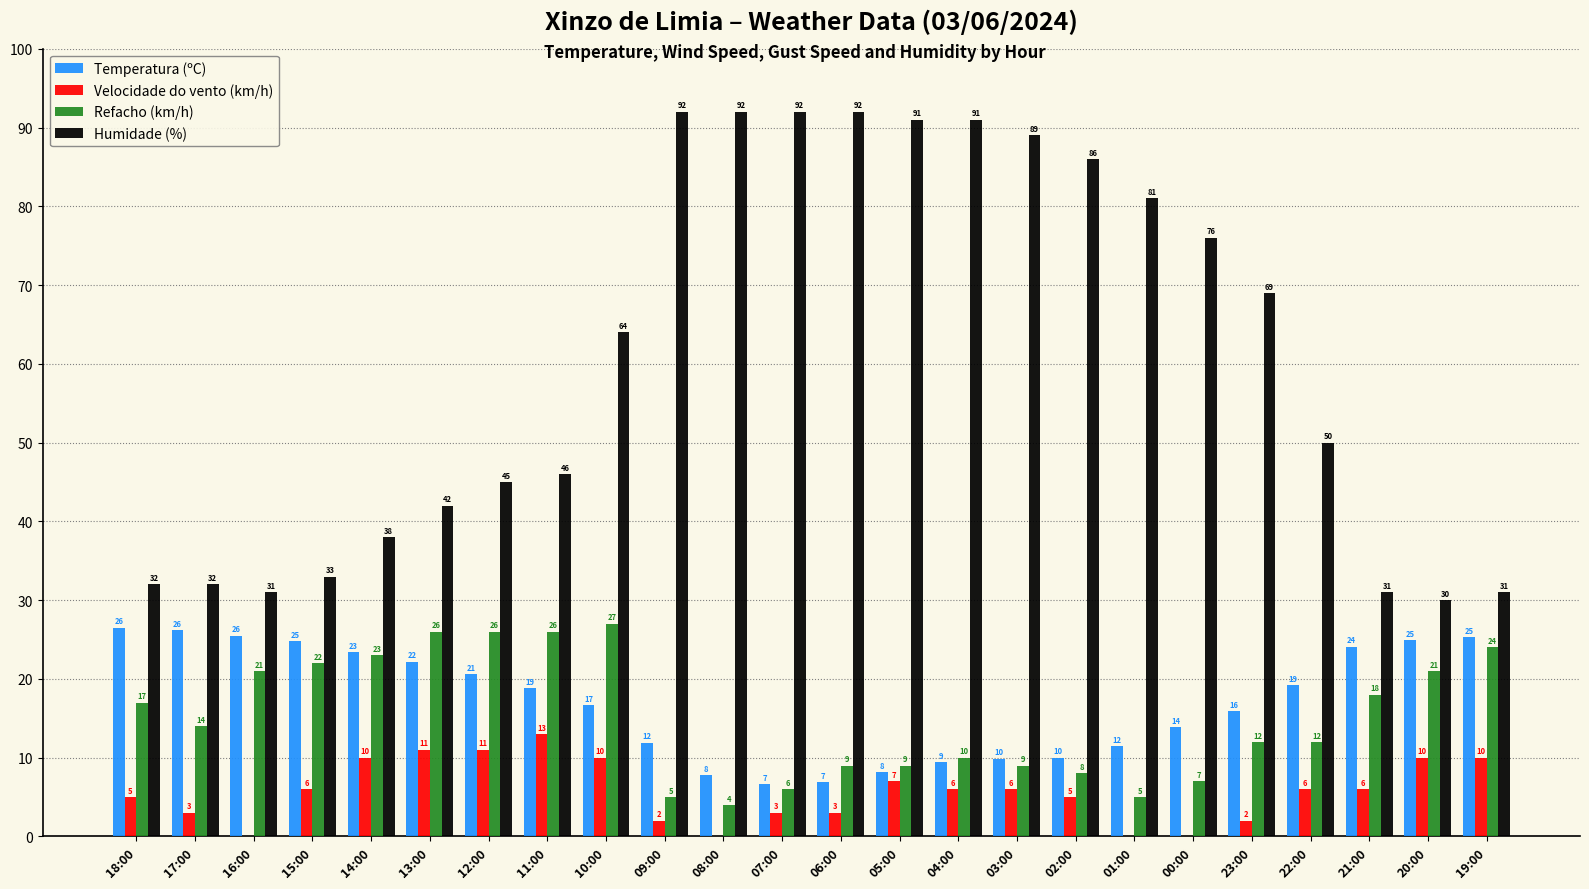

Which category has the highest value in the Refacho (km/h) series?

10:00